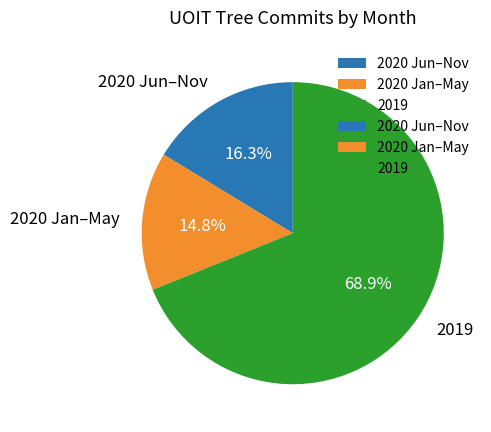

Is there any slice that represents more than half of the pie?

Yes